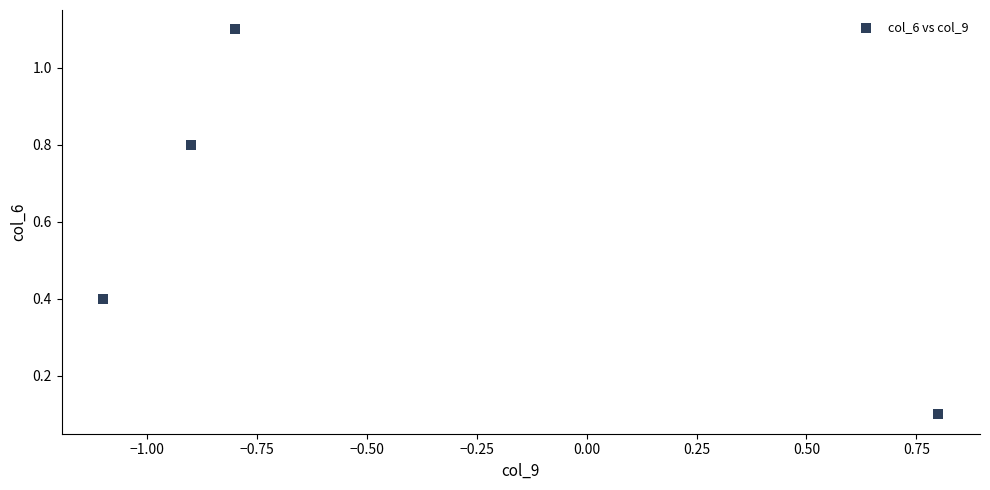

What is the average X value?

-0.5